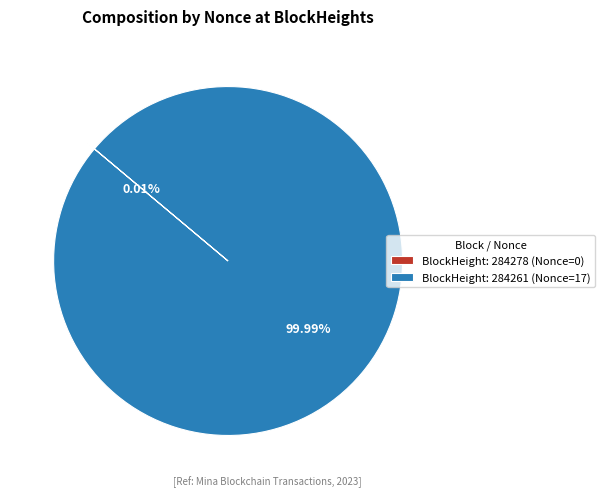

Does any single category account for the majority?

Yes